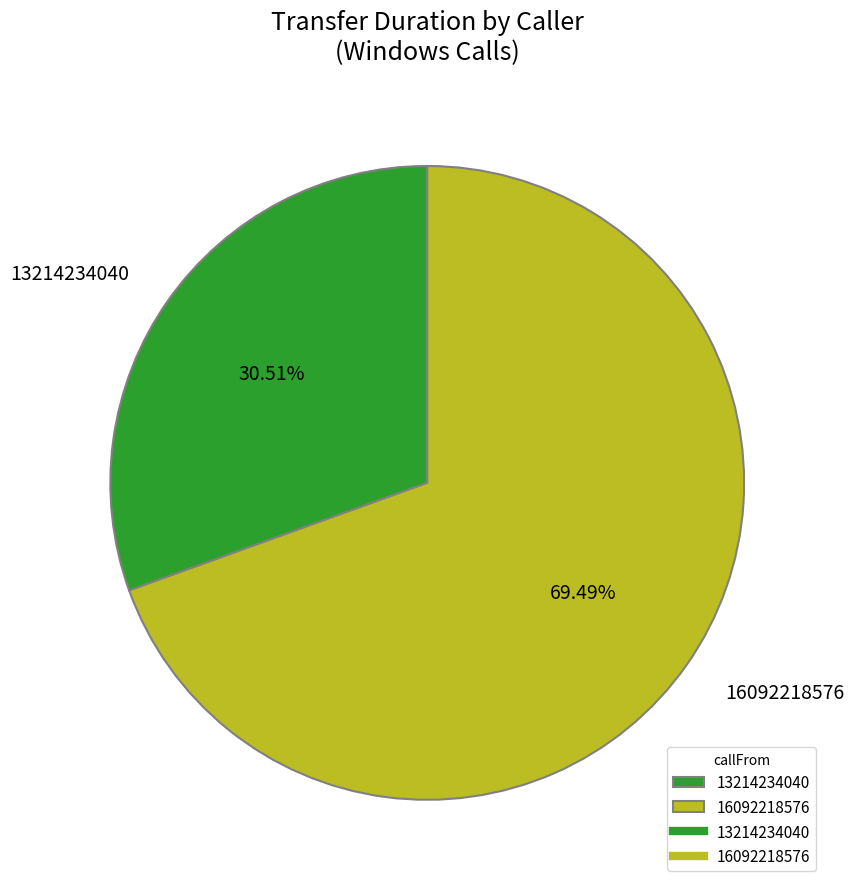

Which category has the biggest portion of the pie?

16092218576